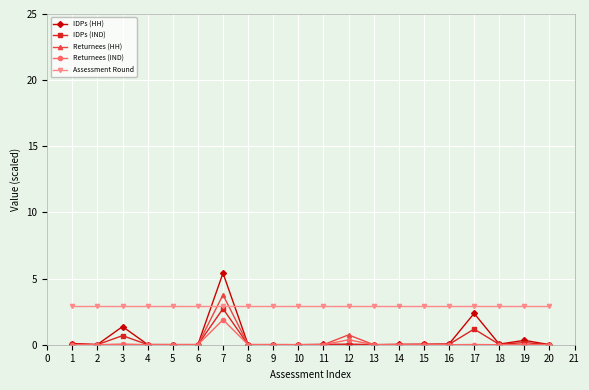

Is the value of Returnees (IND) at 16 greater than the value of Assessment Round at 10?

No